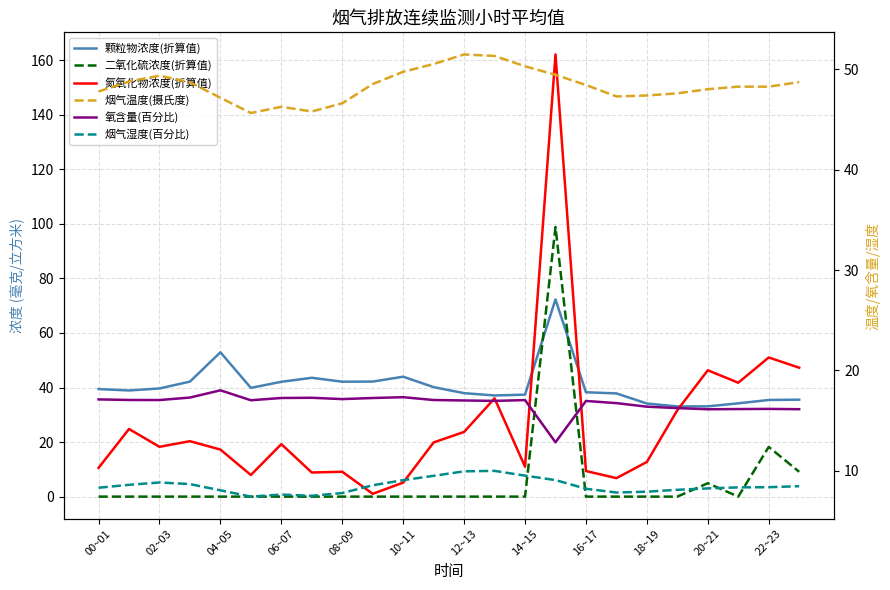

True or false: 颗粒物浓度(折算值) and 氧含量(百分比) cross at least once.

False